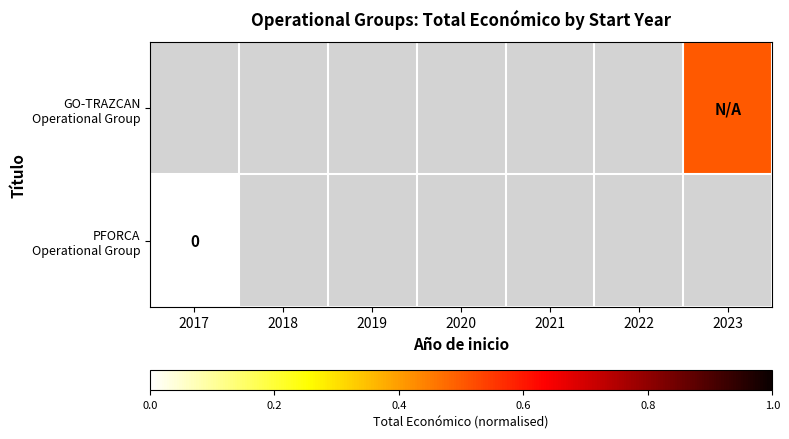

How many values in GO-TRAZCAN Operational Group are above zero?

1